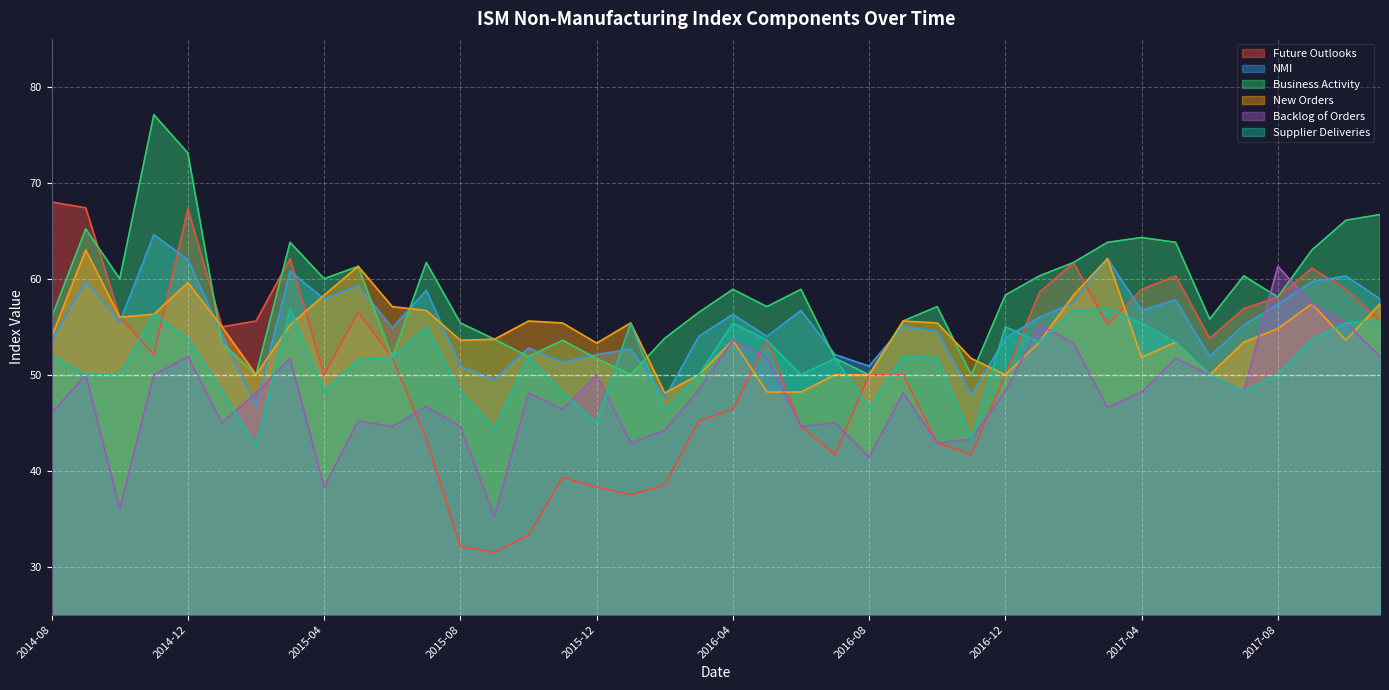

What is the spread (max minus min) of values at 2015-11?

16.1